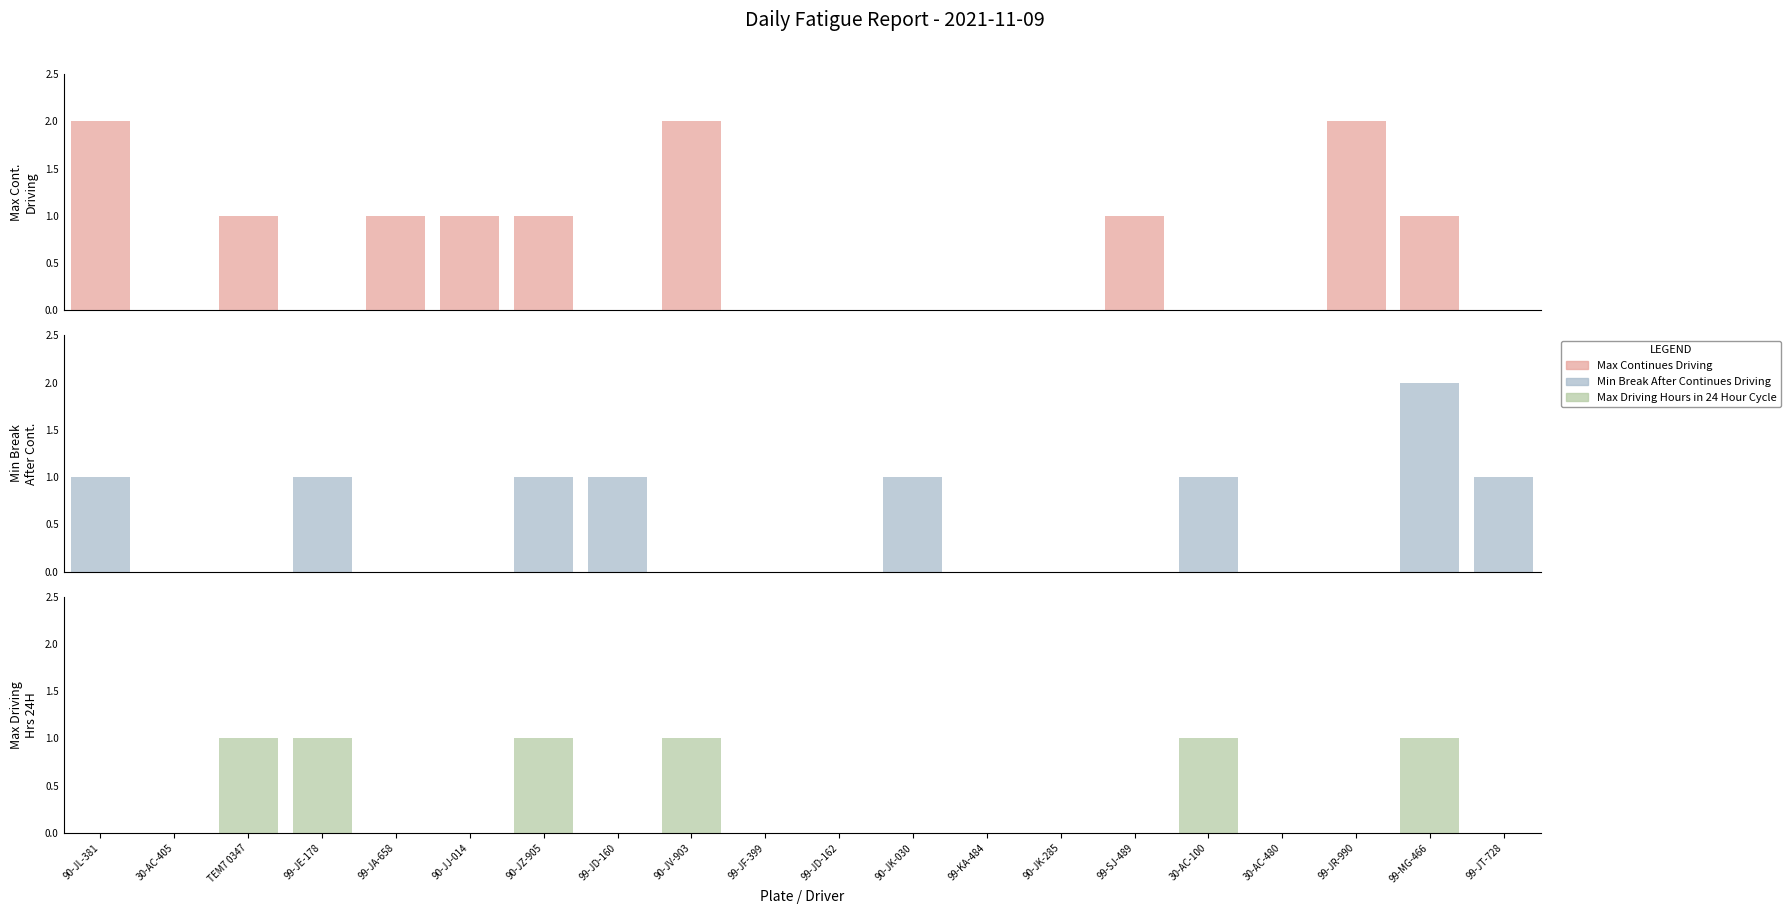

What is the total value across all series at 90-JZ-905?

3